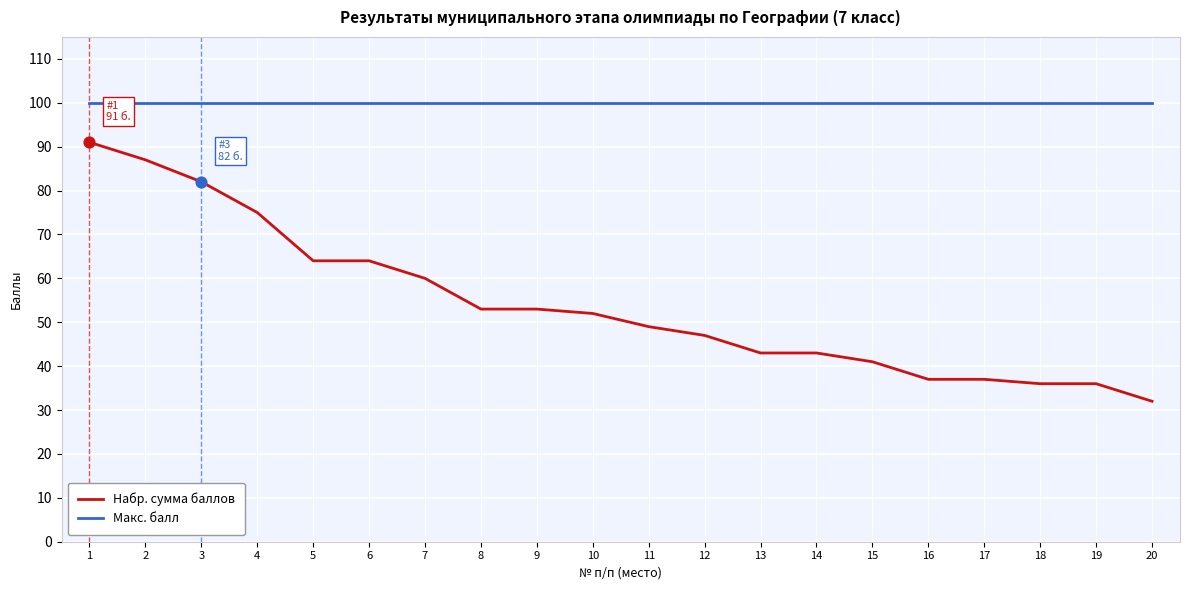

What is the spread (max minus min) of values at 18?

64